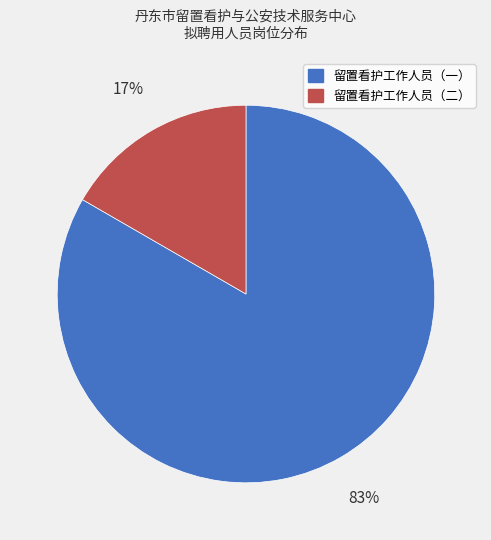

Which has a higher value, 留置看护工作人员（一） or 留置看护工作人员（二）?

留置看护工作人员（一）